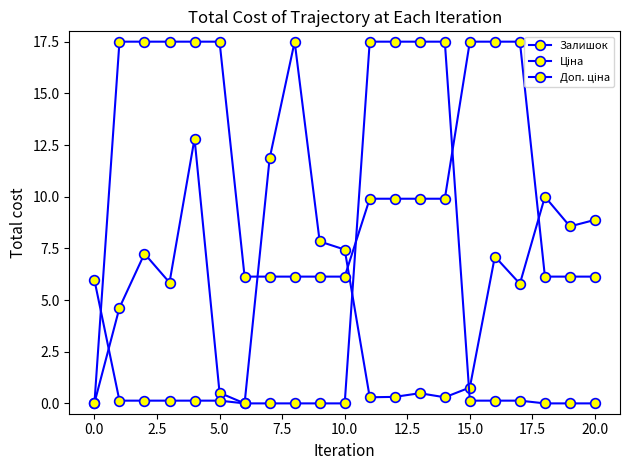

True or false: Доп. ціна has more than 1 interior local peaks.

False